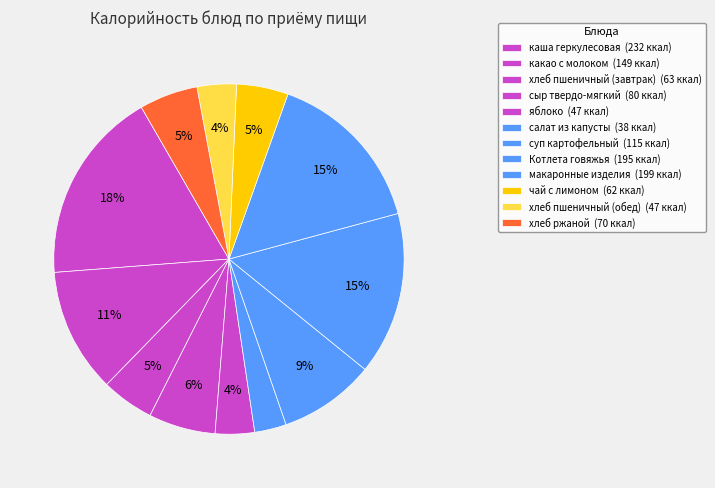

Rank the categories by value from highest to lowest.

каша геркулесовая, макаронные изделия, Котлета говяжья, какао с молоком, суп картофельный, сыр твердо-мягкий, хлеб ржаной, хлеб пшеничный (завтрак), чай с лимоном, яблоко, хлеб пшеничный (обед), салат из капусты